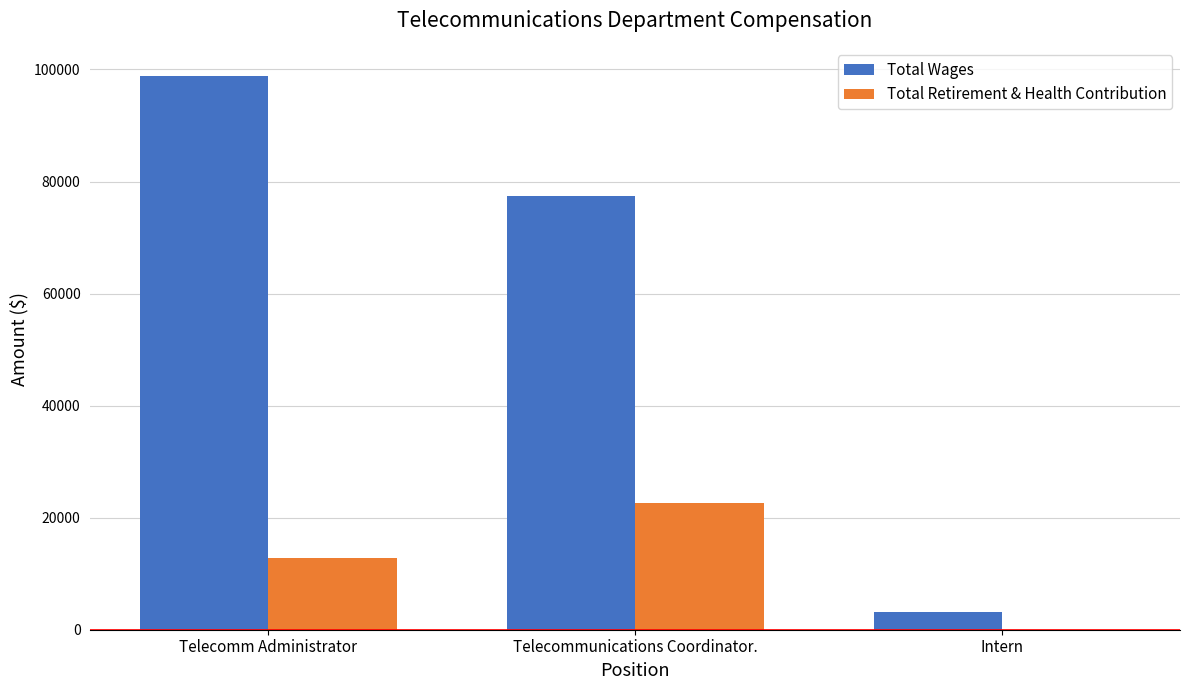

What are all the series names shown in the legend?

Total Wages, Total Retirement & Health Contribution